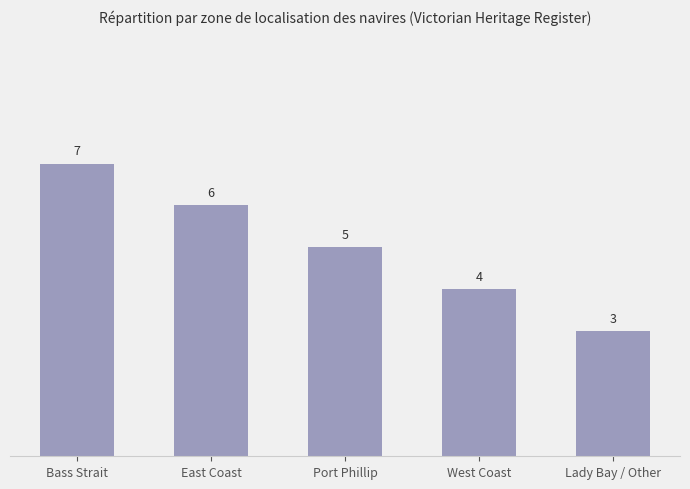

What is the smallest value displayed?

3